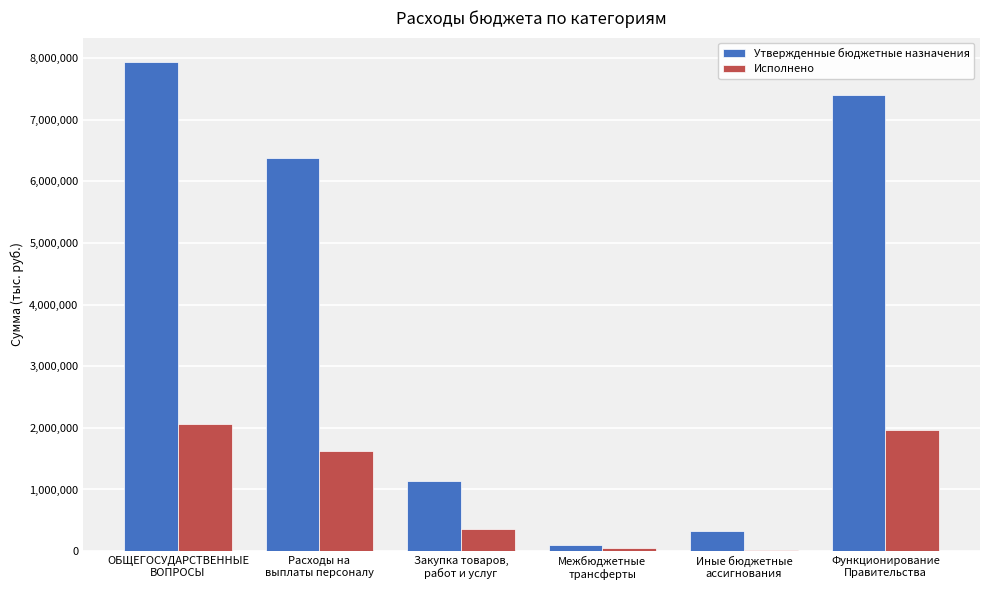

What is the maximum value for Исполнено?

2057177.1